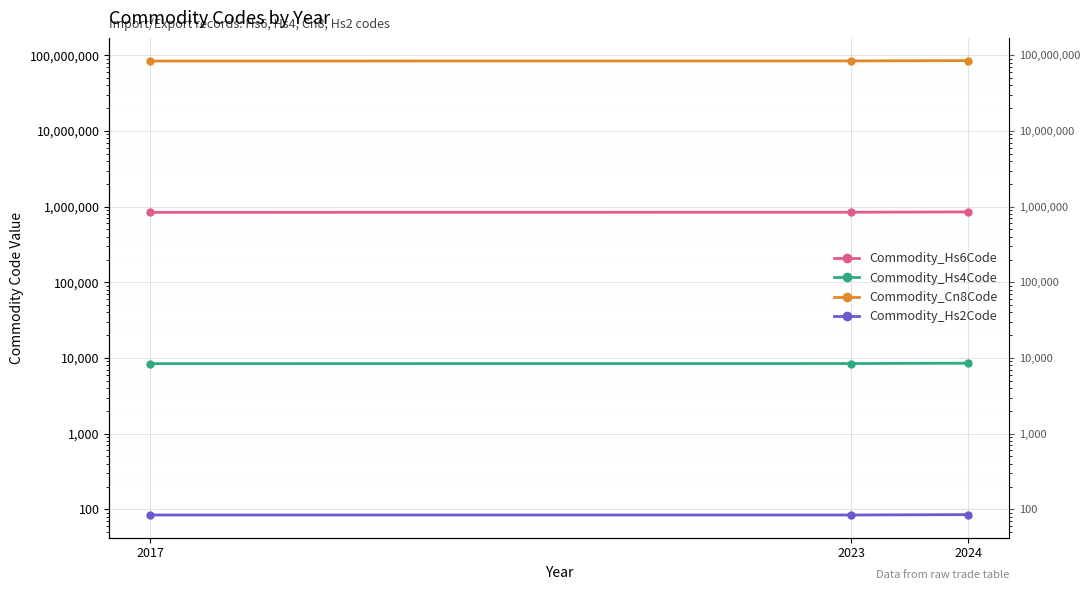

Reading left to right, list all the values displayed in this chart.

Commodity_Hs6Code: 2017=841459	2023=844331	2024=852869
Commodity_Hs4Code: 2017=8414	2023=8443	2024=8528
Commodity_Cn8Code: 2017=84145925	2023=84433100	2024=85286980
Commodity_Hs2Code: 2017=84	2023=84	2024=85